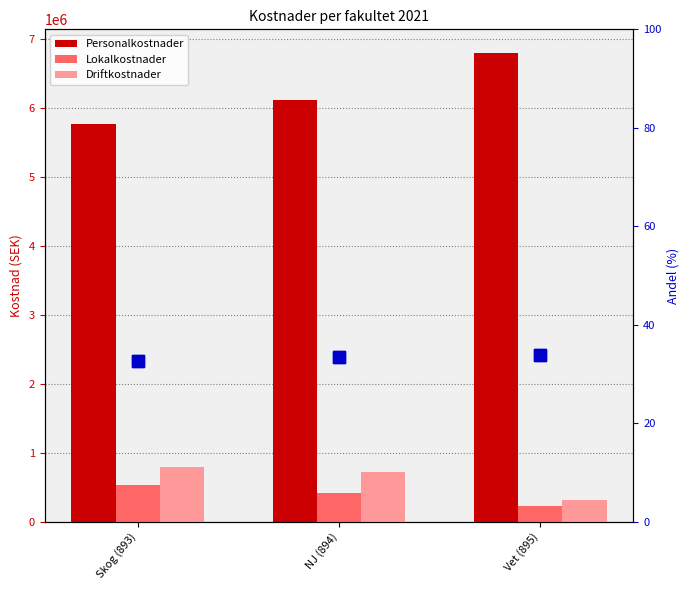

Is it true that Andel (%) equals 43.9 at NJ (894)?

False